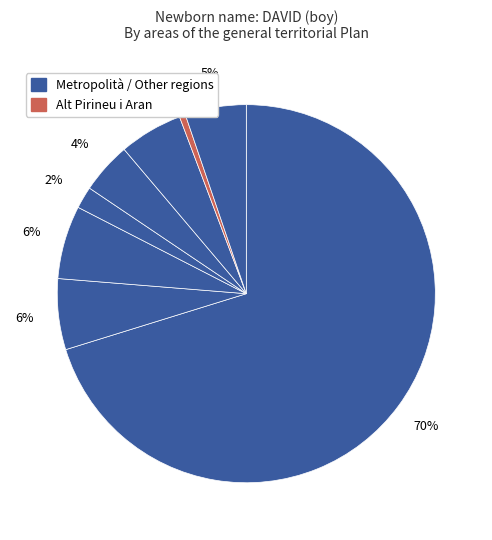

How many segments does this pie chart have?

8